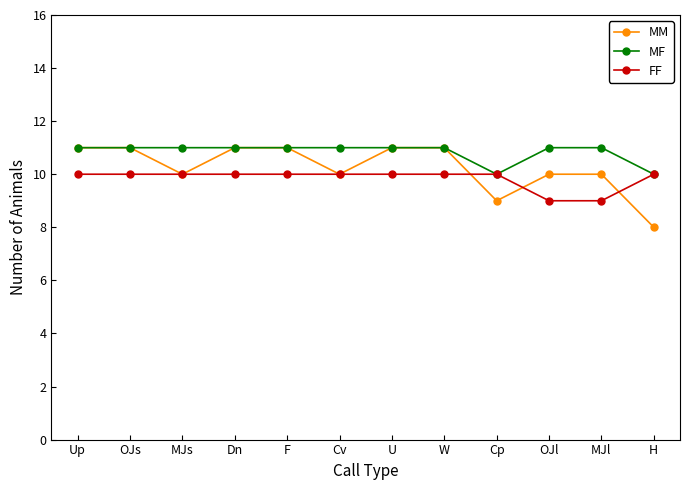

What is the highest value of the MF series?

11